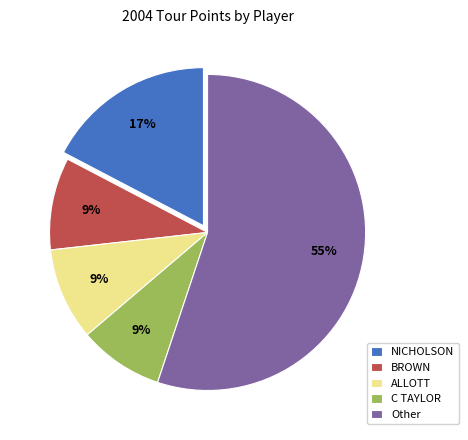

Is it true that NICHOLSON is 1% of the pie?

False